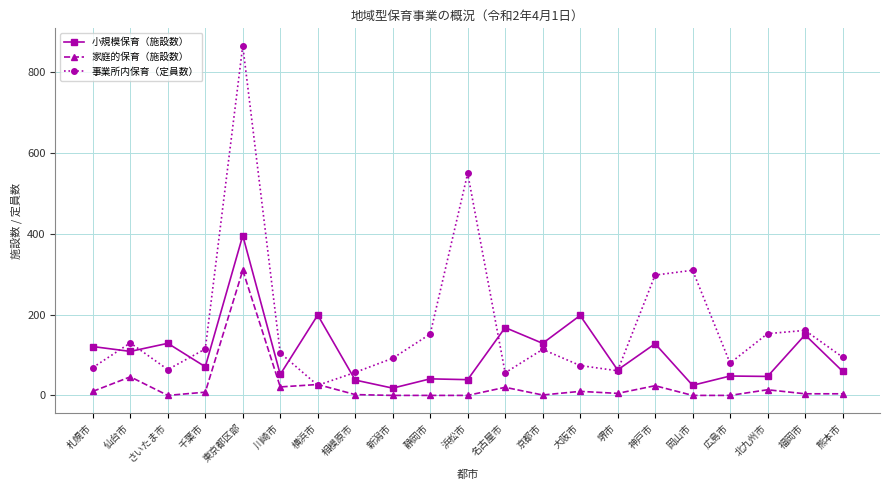

At which category is the sum across all series the highest?

東京都区部